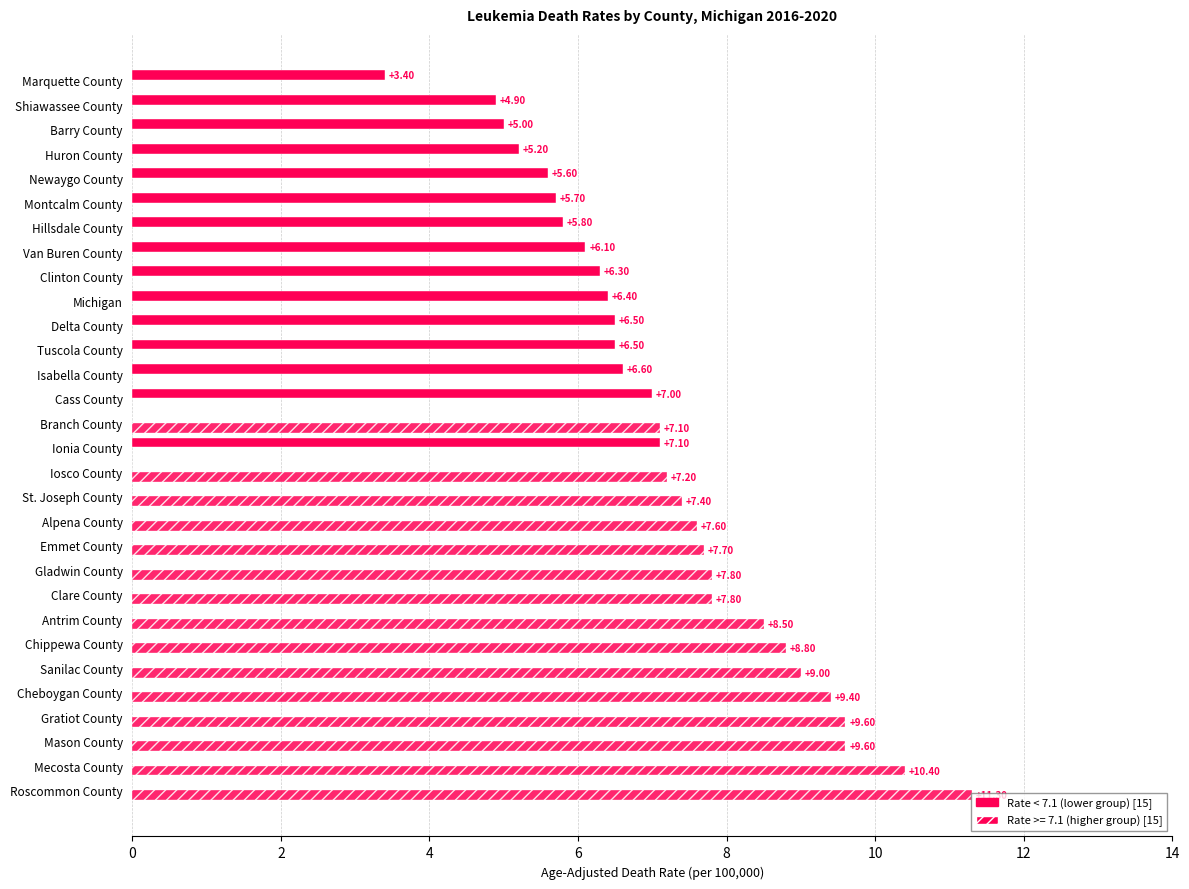

How many distinct data groups are displayed?

2